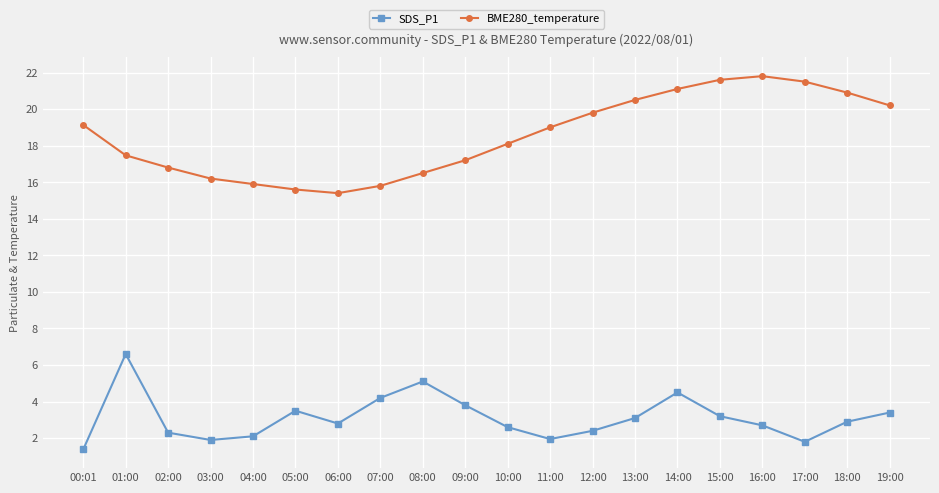

What are all the series names shown in the legend?

SDS_P1, BME280_temperature